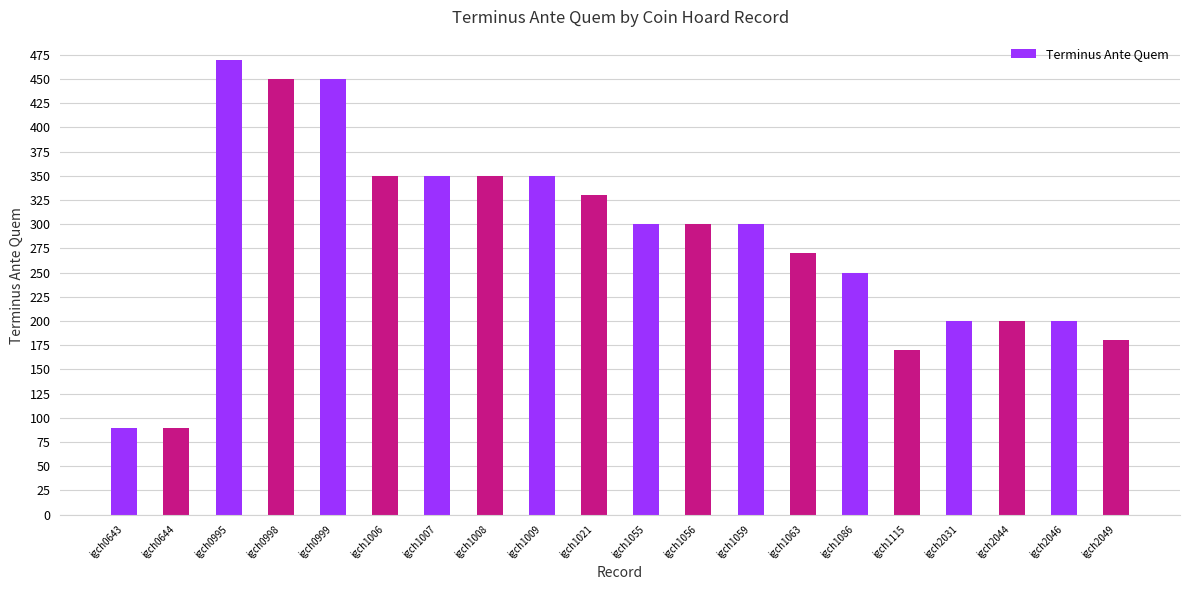

What is the difference between the values at igch1006 and igch1055?

50